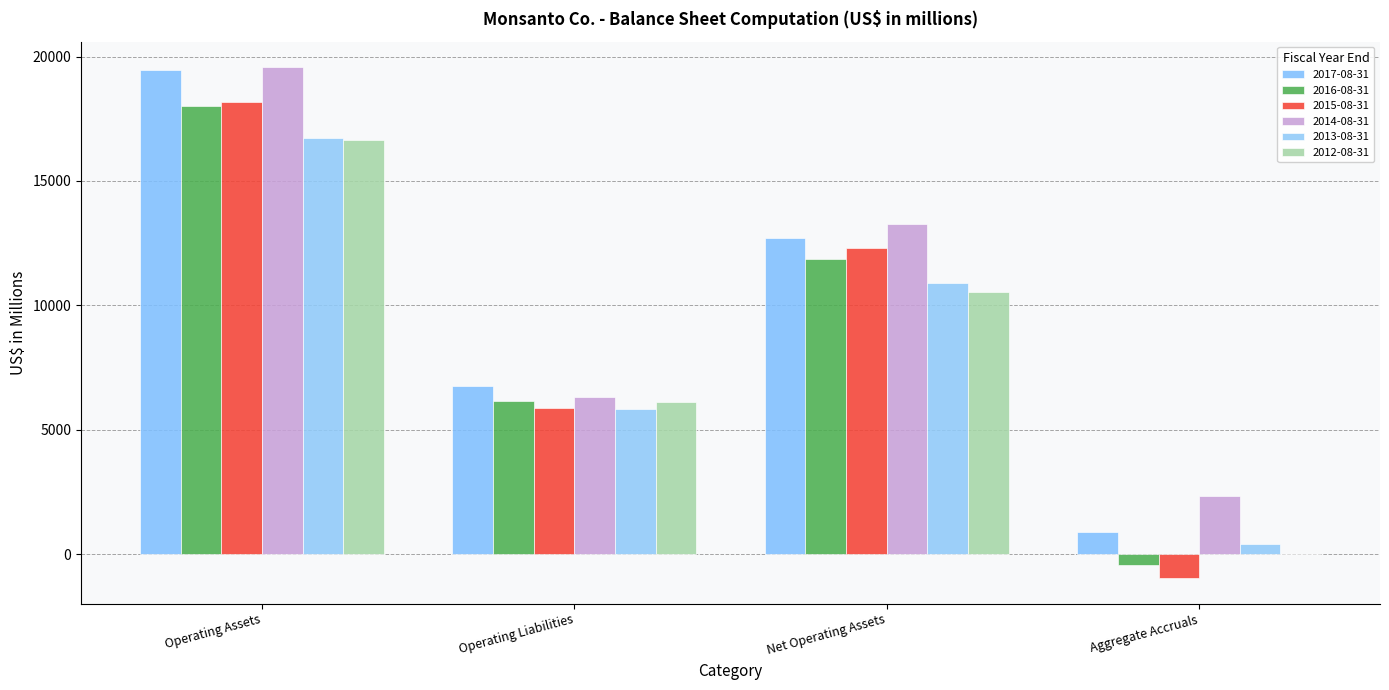

How many groups of bars are there?

4